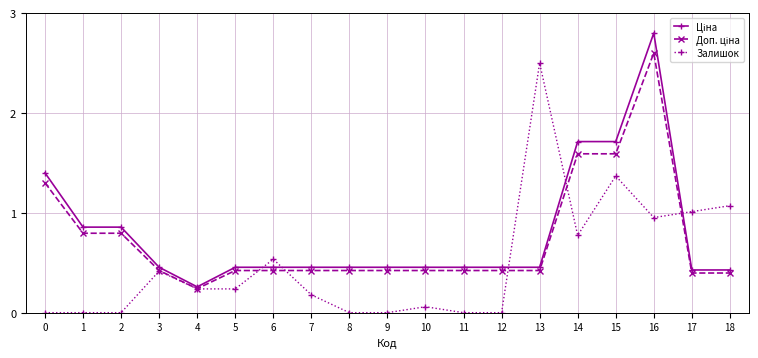

At which label does Залишок reach its peak?

13